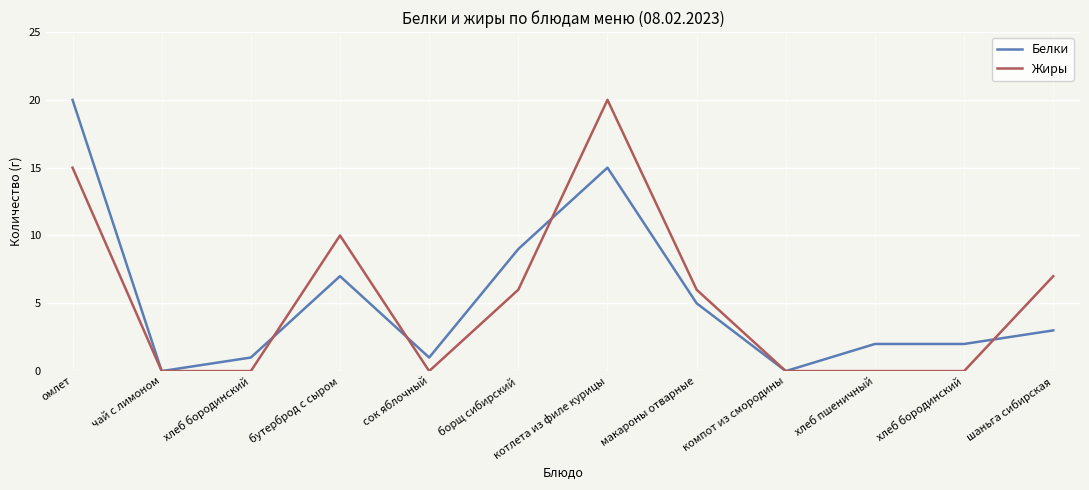

Between хлеб бородинский and борщ сибирский, which is larger?

борщ сибирский